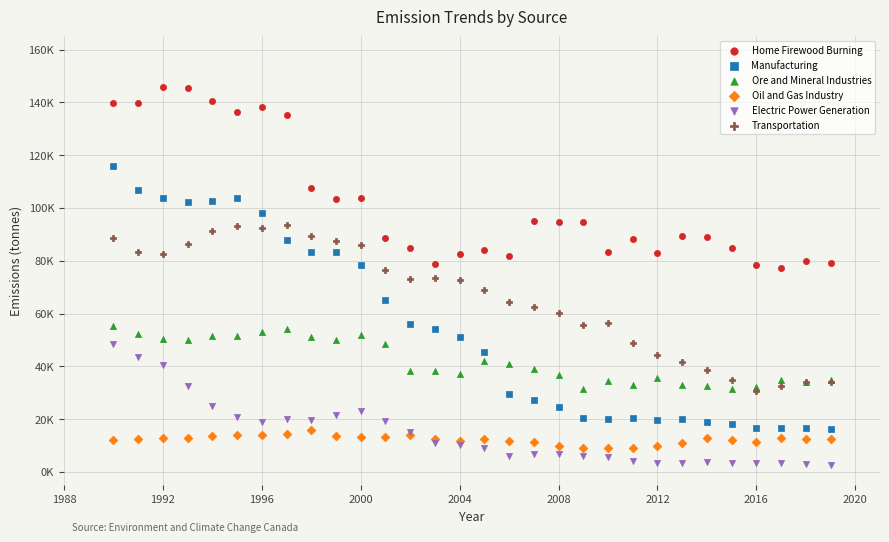

Which series contains the highest Y value?

Home Firewood Burning